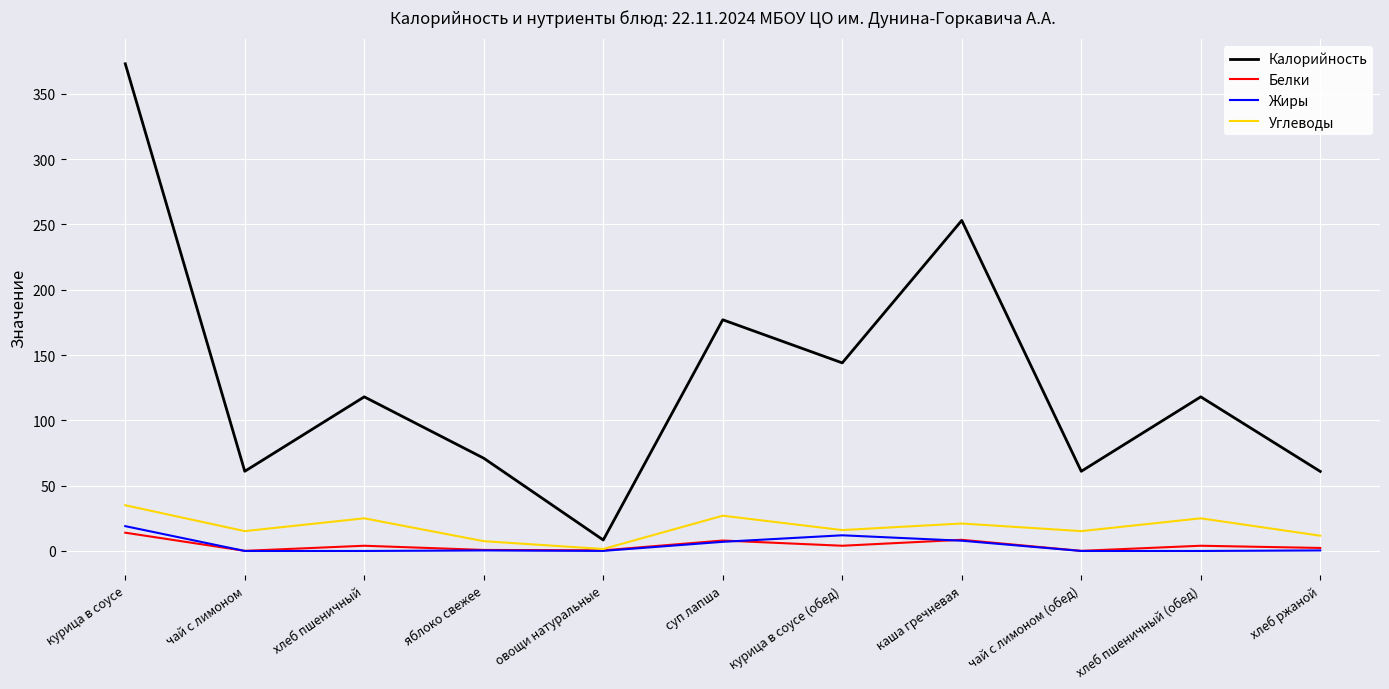

At how many categories does at least one series exceed 248?

2